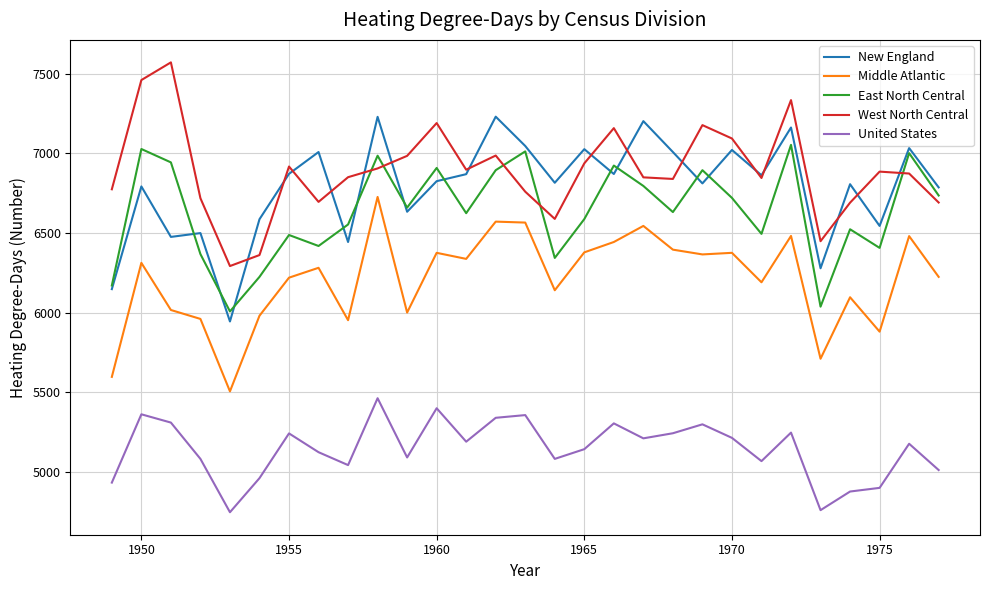

What are all the series names shown in the legend?

New England, Middle Atlantic, East North Central, West North Central, United States